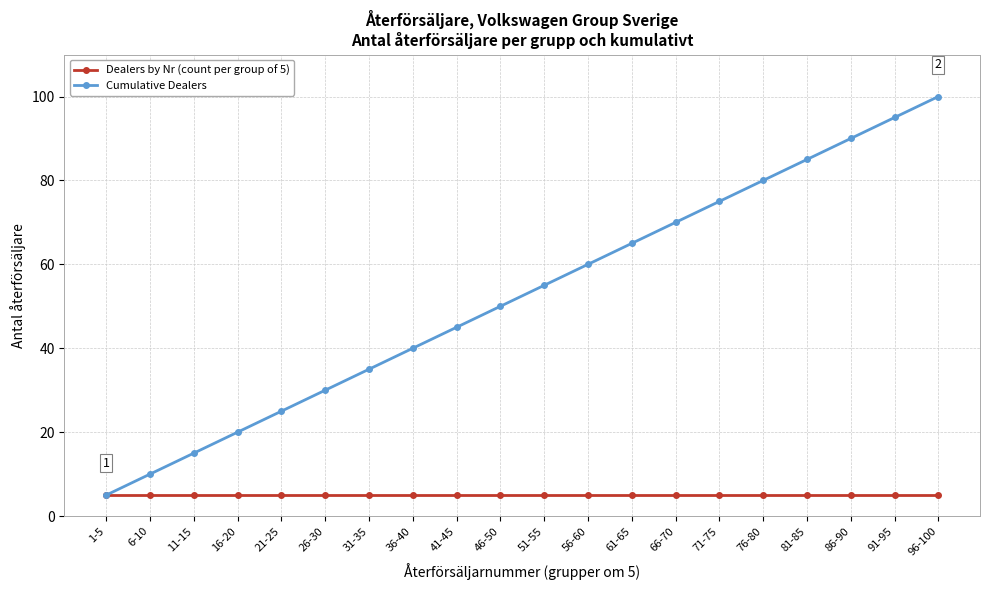

Reading right to left, extract all data points from this chart.

Dealers by Nr (count per group of 5): 5	5	5	5	5	5	5	5	5	5	5	5	5	5	5	5	5	5	5	5
Cumulative Dealers: 100	95	90	85	80	75	70	65	60	55	50	45	40	35	30	25	20	15	10	5